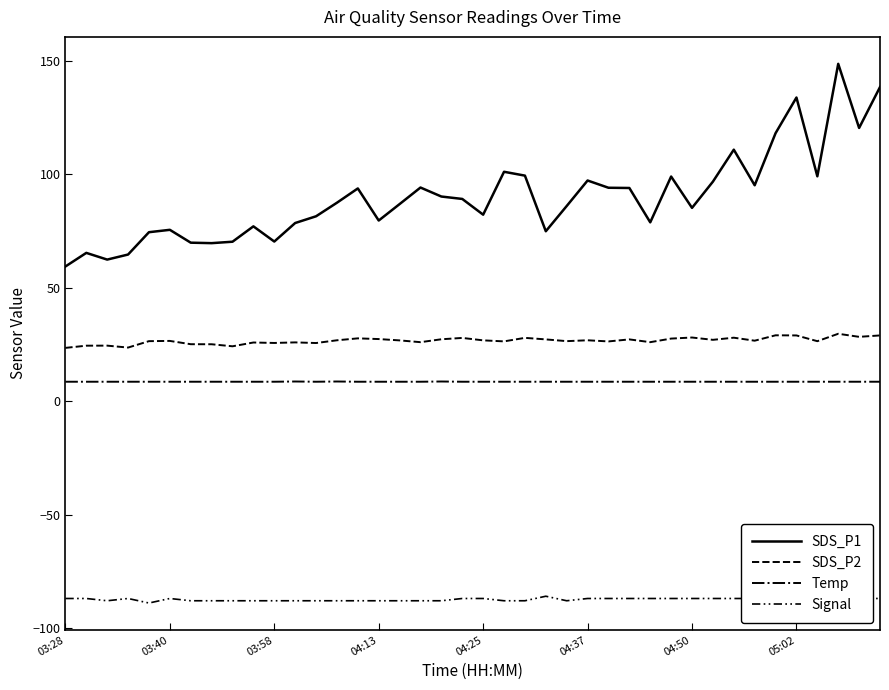

Does the chart display data point markers on the line(s)?

No